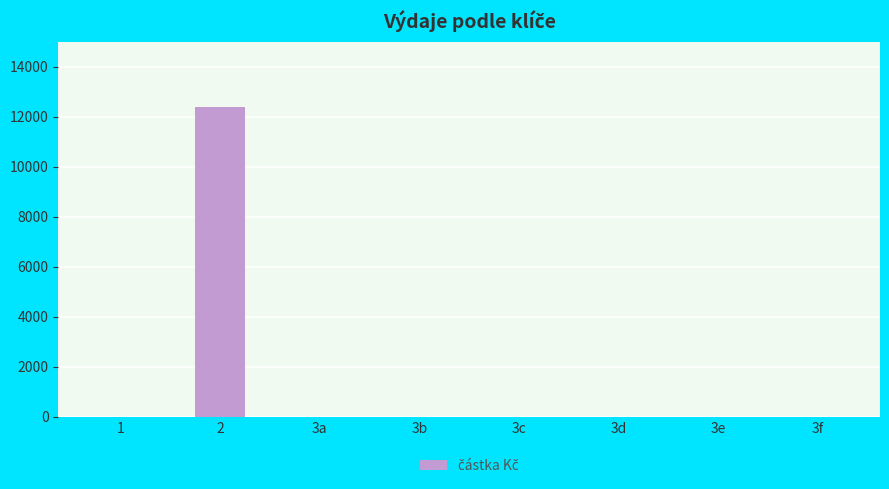

Is it true that the value at 3c is 6046?

False